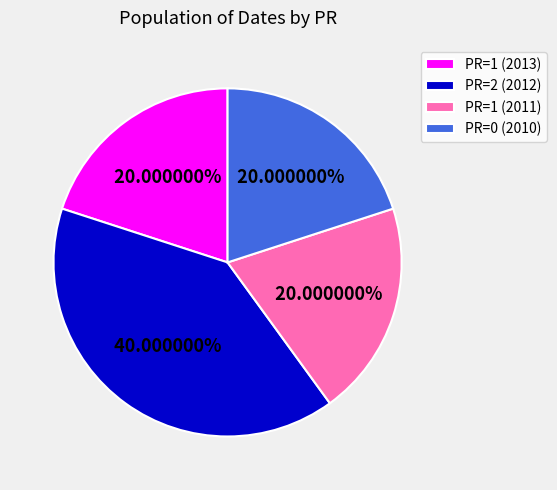

Is PR=1 (2013) the majority of the pie?

No